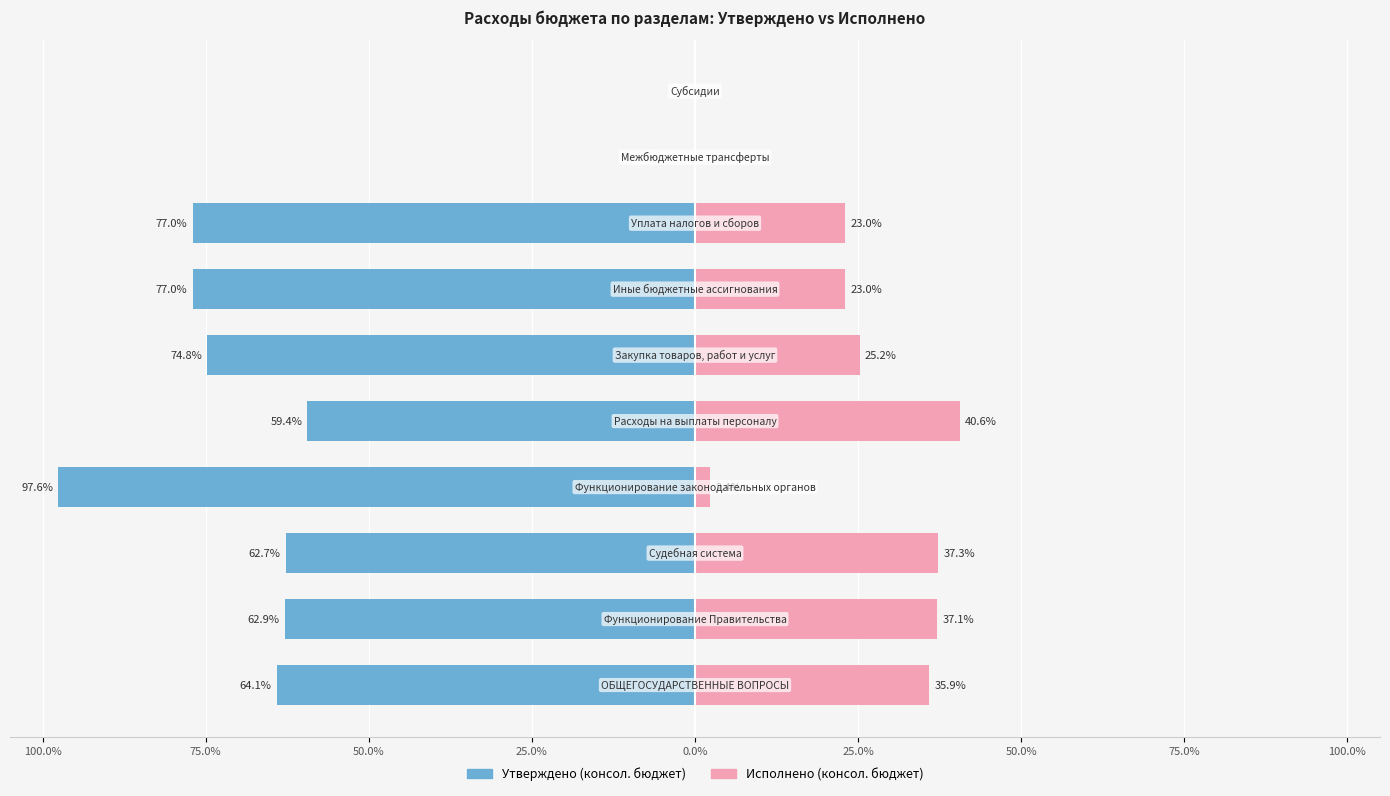

Read the Утверждено (консол. бюджет) value at 50.0%.

-77.0